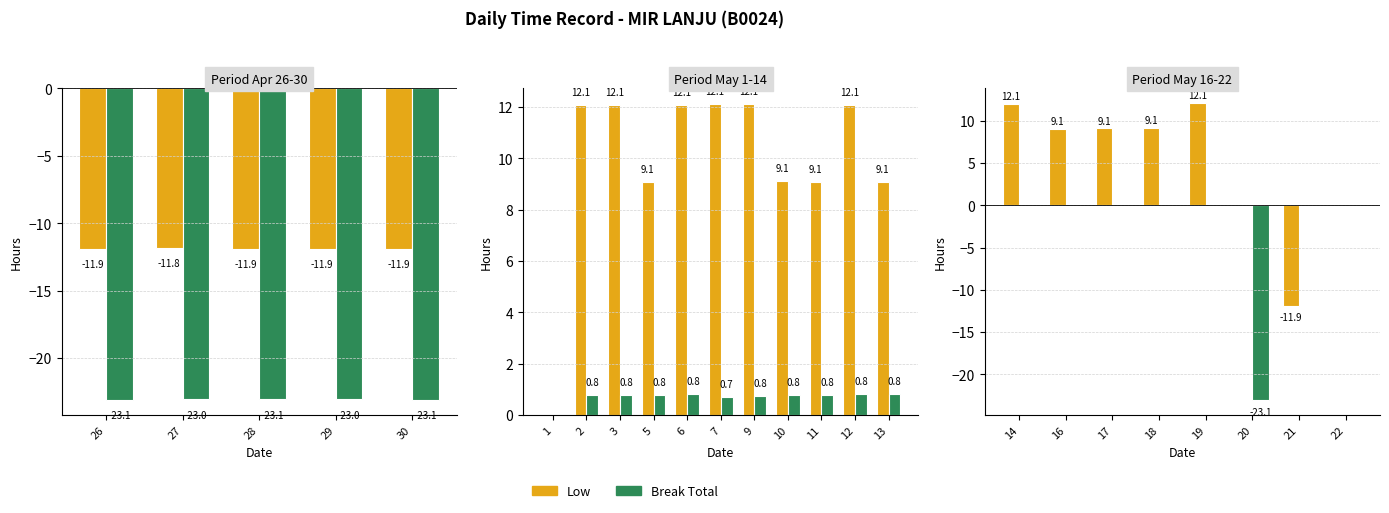

Which series has the largest total across all categories?

Low